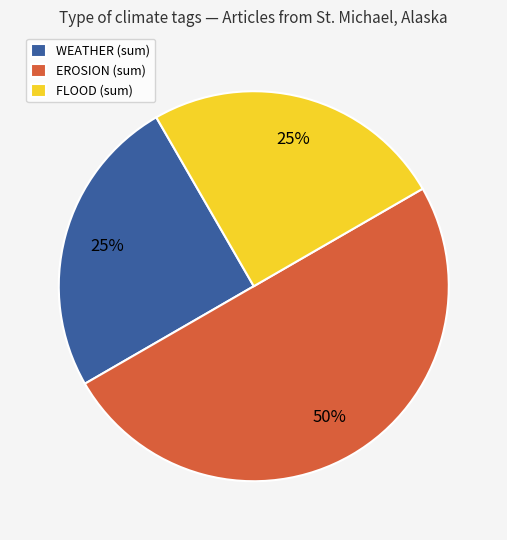

Does WEATHER (sum) represent more than half of the total?

No